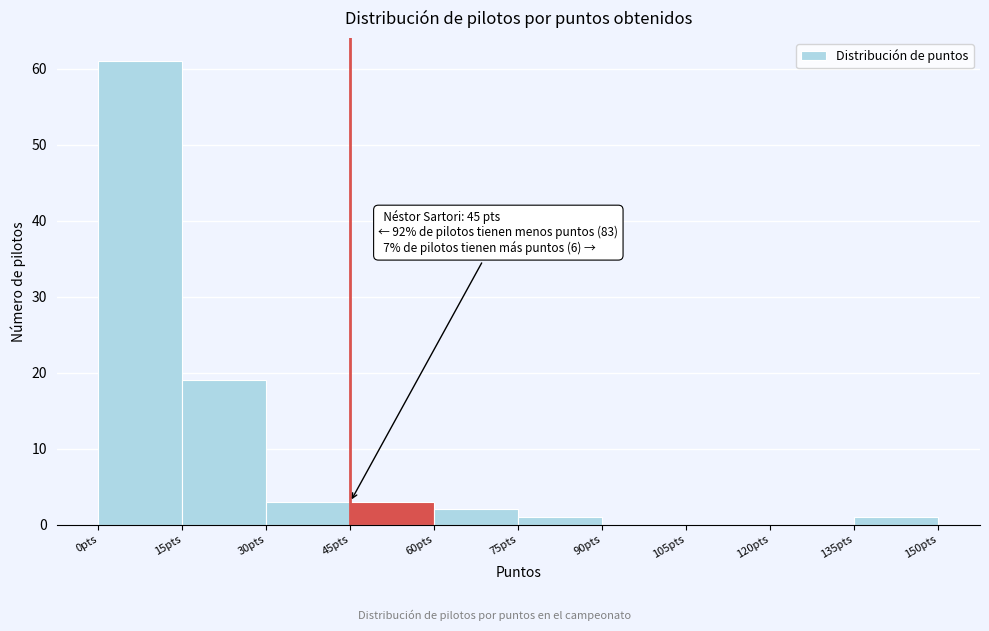

Over which range of the x-axis is the bar tallest?

0 to 15